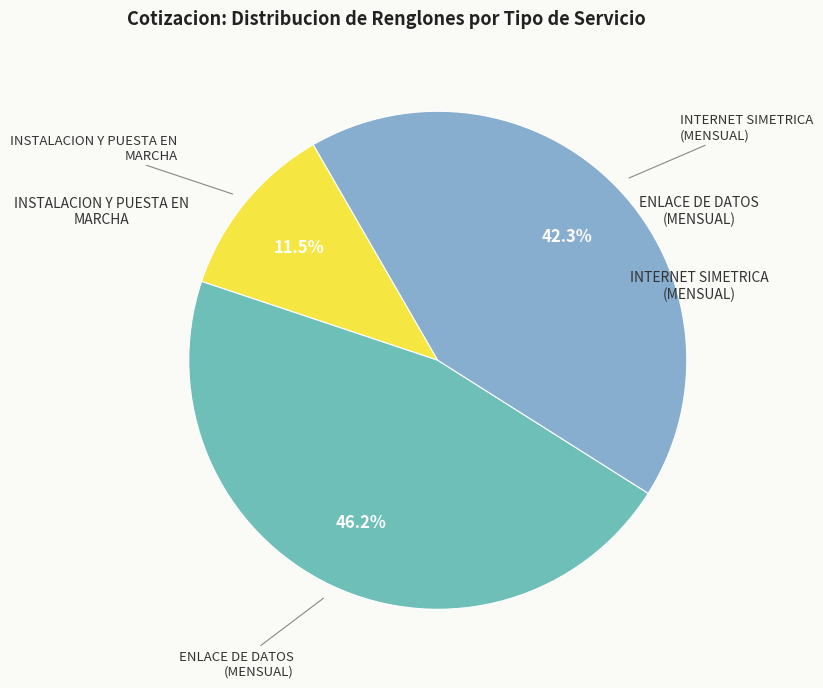

Which has a higher value, ENLACE DE DATOS (MENSUAL) or INSTALACION Y PUESTA EN MARCHA?

ENLACE DE DATOS (MENSUAL)